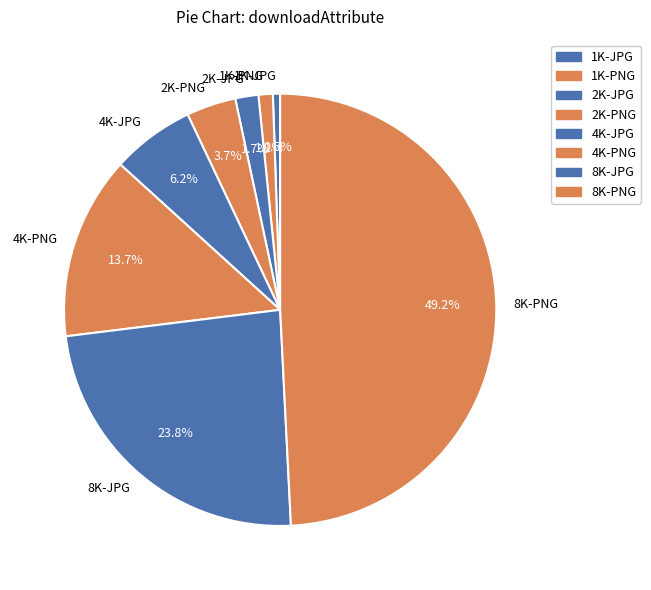

How many segments does this pie chart have?

8